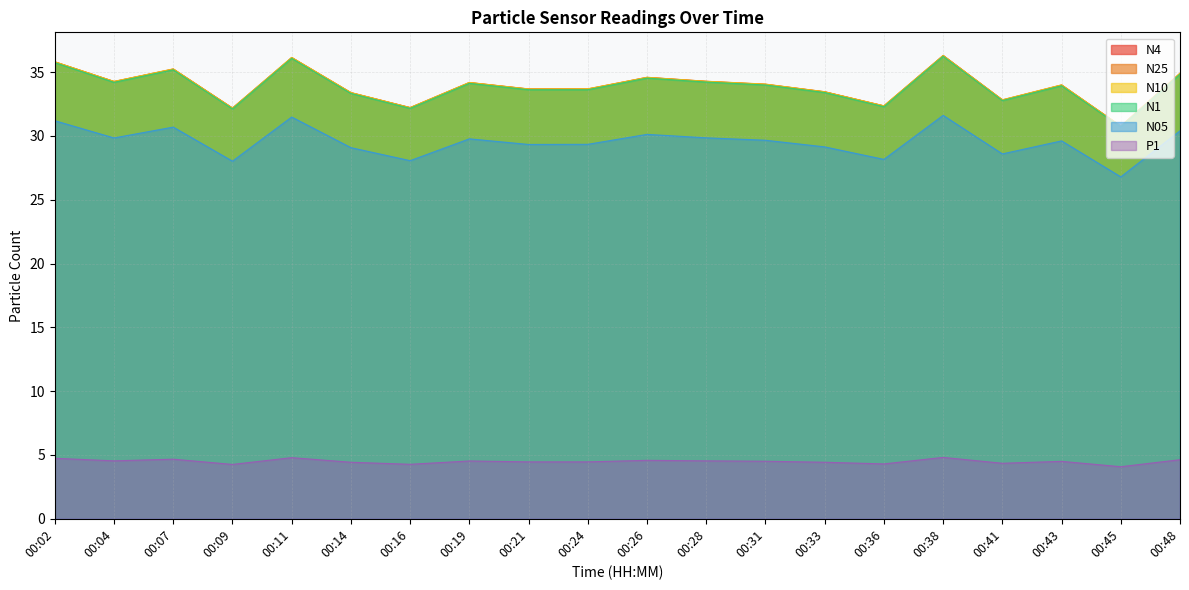

List the labels in order of N10 value, smallest first.

00:45, 00:09, 00:16, 00:36, 00:41, 00:14, 00:33, 00:21, 00:24, 00:43, 00:31, 00:19, 00:04, 00:28, 00:26, 00:48, 00:07, 00:02, 00:11, 00:38